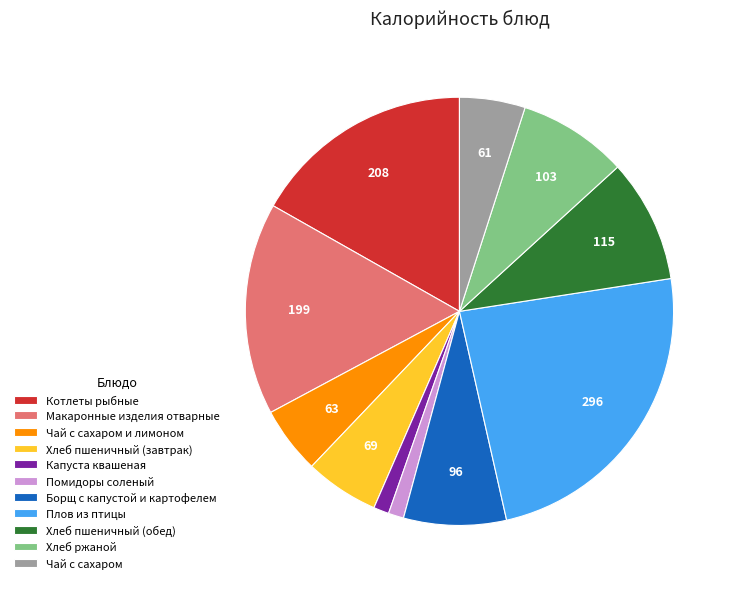

What is the largest slice in the pie chart?

Плов из птицы